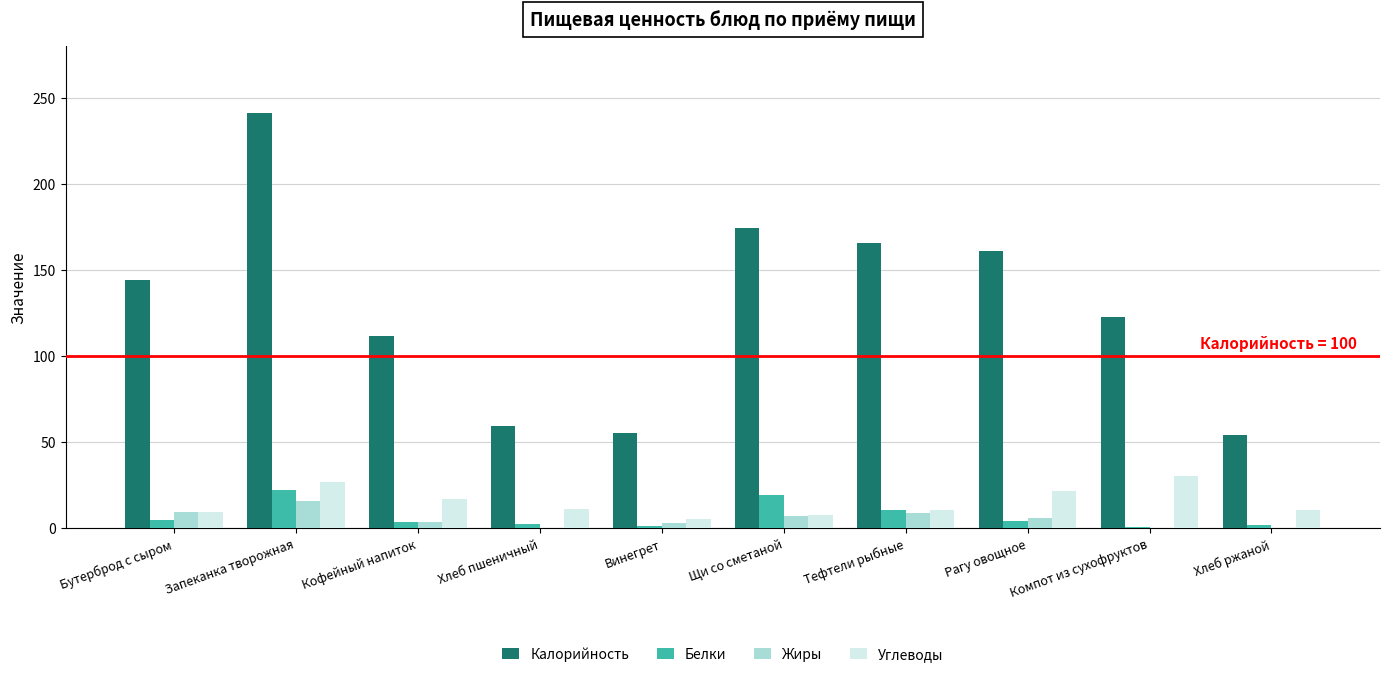

What is the average value of the Жиры series?

5.4